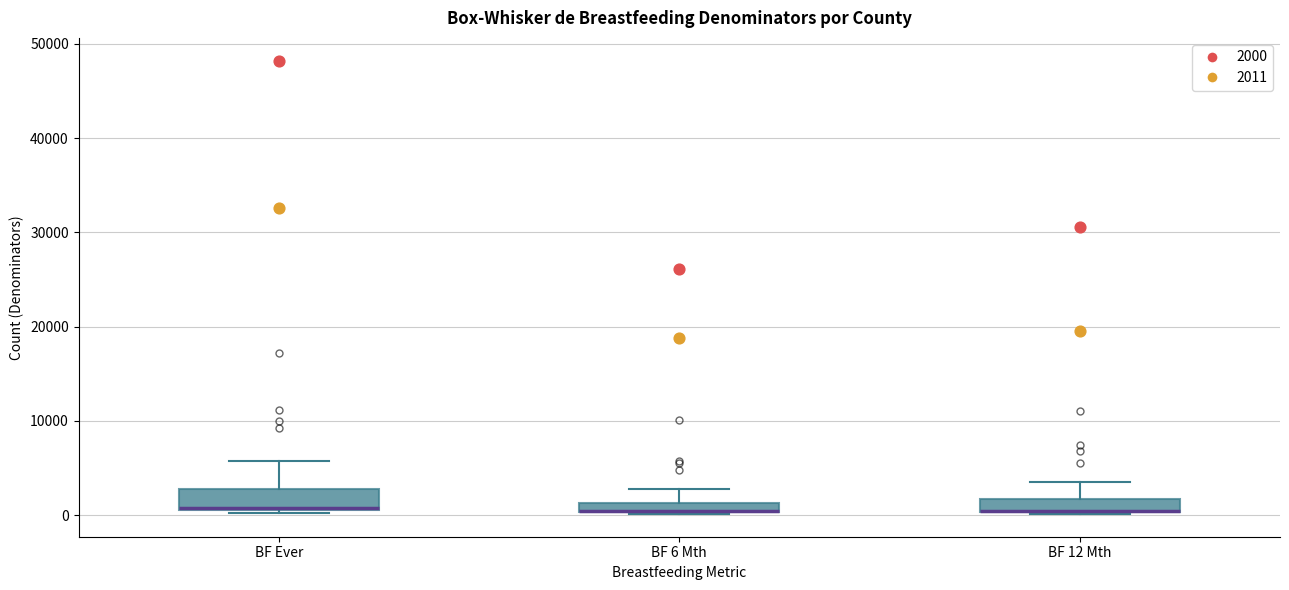

Where is the upper edge of the box for BF 12 Mth on the y-axis? The values are not printed on the chart, so give them approximately, as read against the axis.

2000